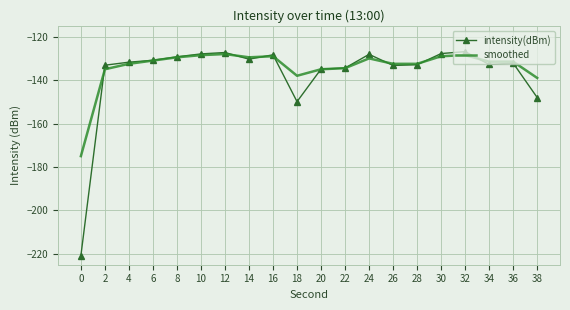

Which series has the largest range (max minus min)?

intensity(dBm)